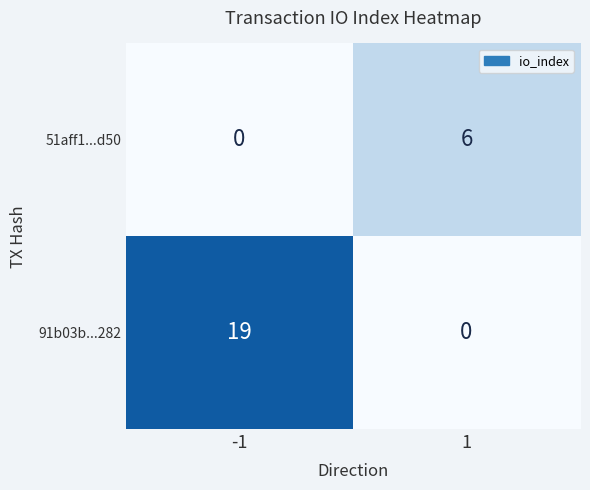

What is the sum of all 51aff1...d50 values?

6